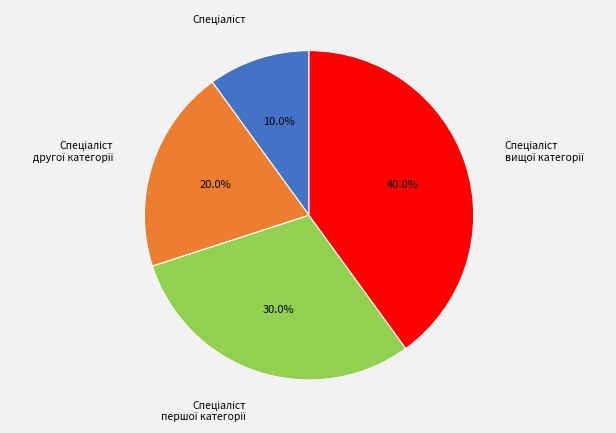

Is there any slice that represents more than half of the pie?

No